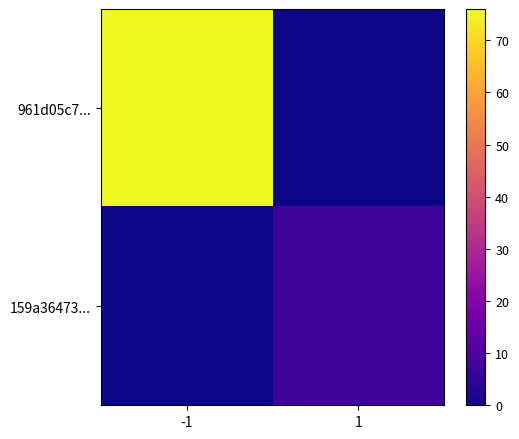

At -1, list the series in order from smallest to largest.

159a36473..., 961d05c7...